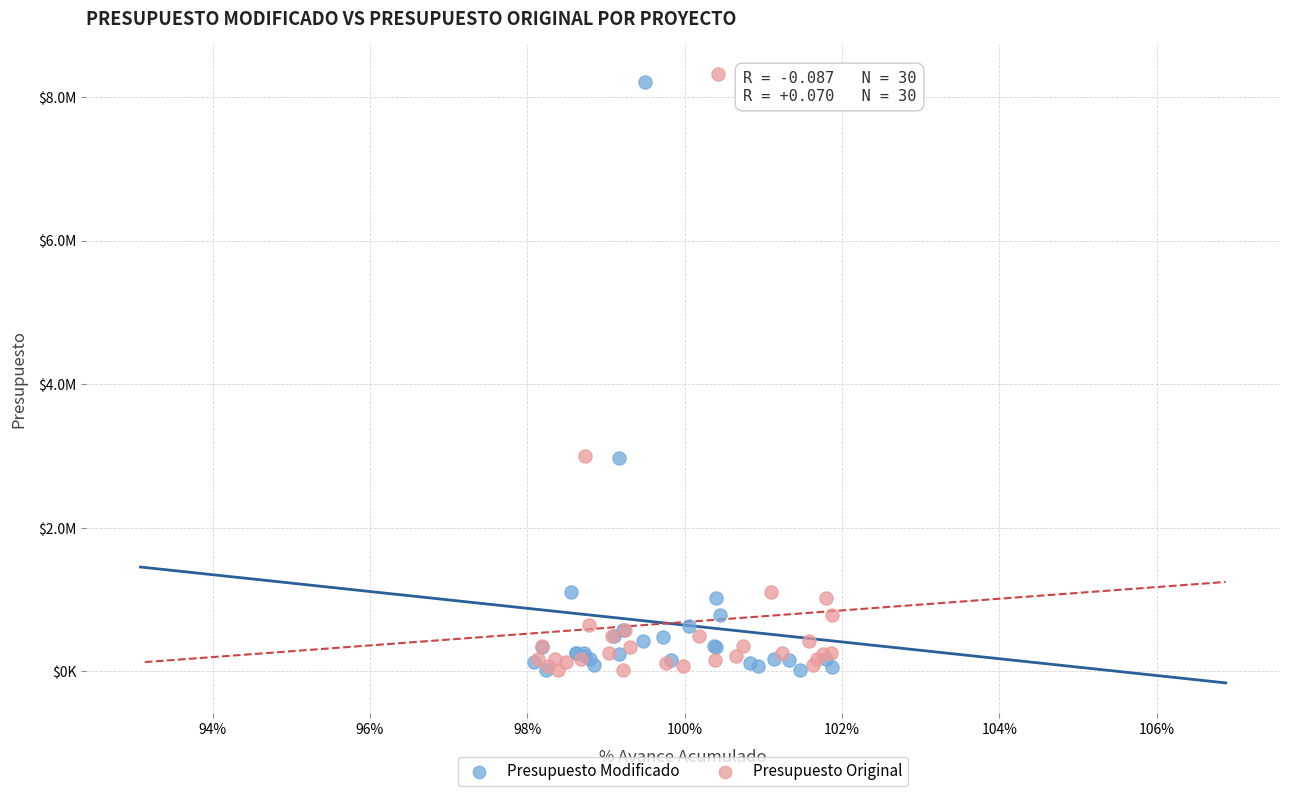

What are all the series names shown in the legend?

Presupuesto Modificado, Presupuesto Original